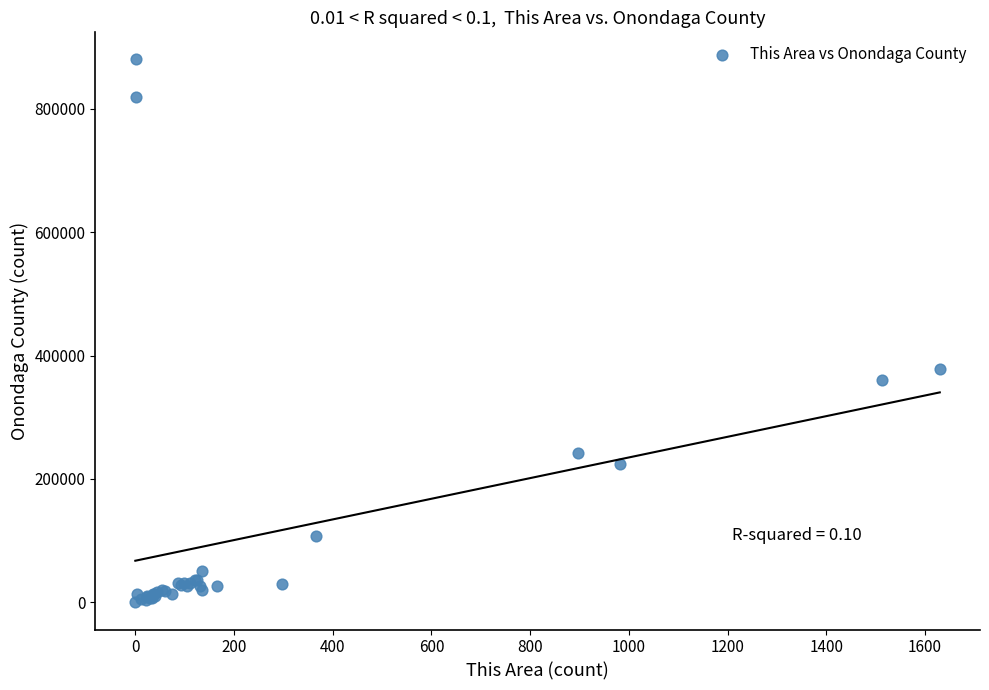

What Y value in the scatter plot is closest to 439807?

378885